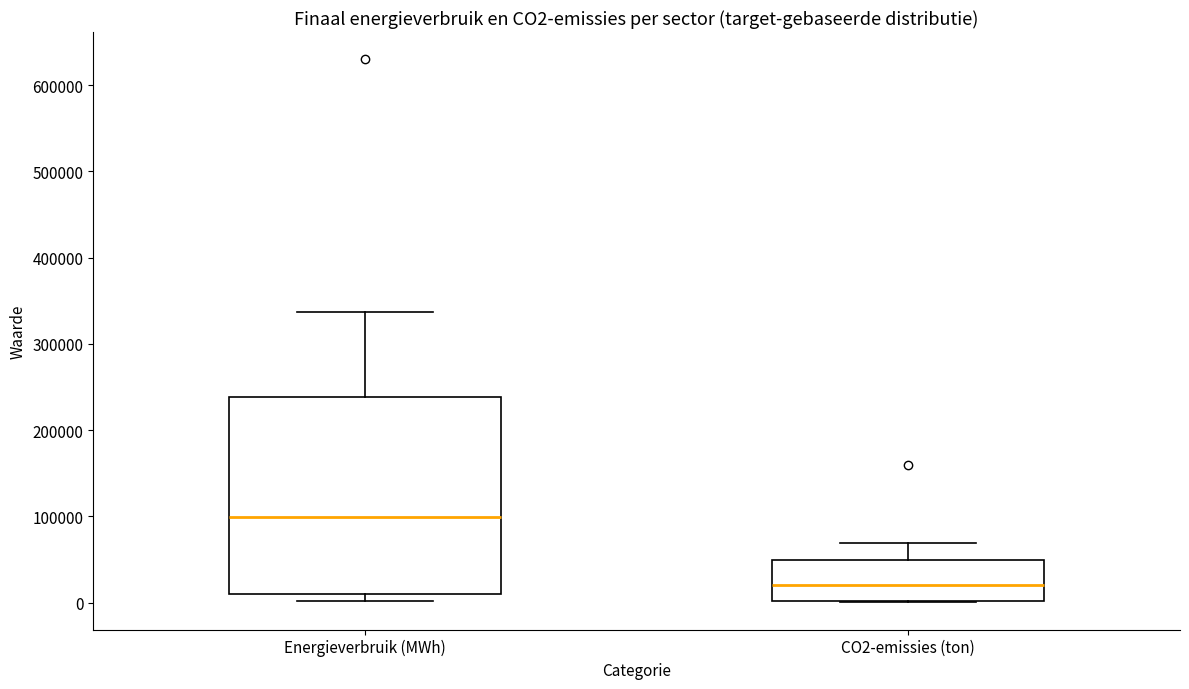

Comparing the boxes themselves (not the whiskers), which one is the tallest?

Energieverbruik (MWh)